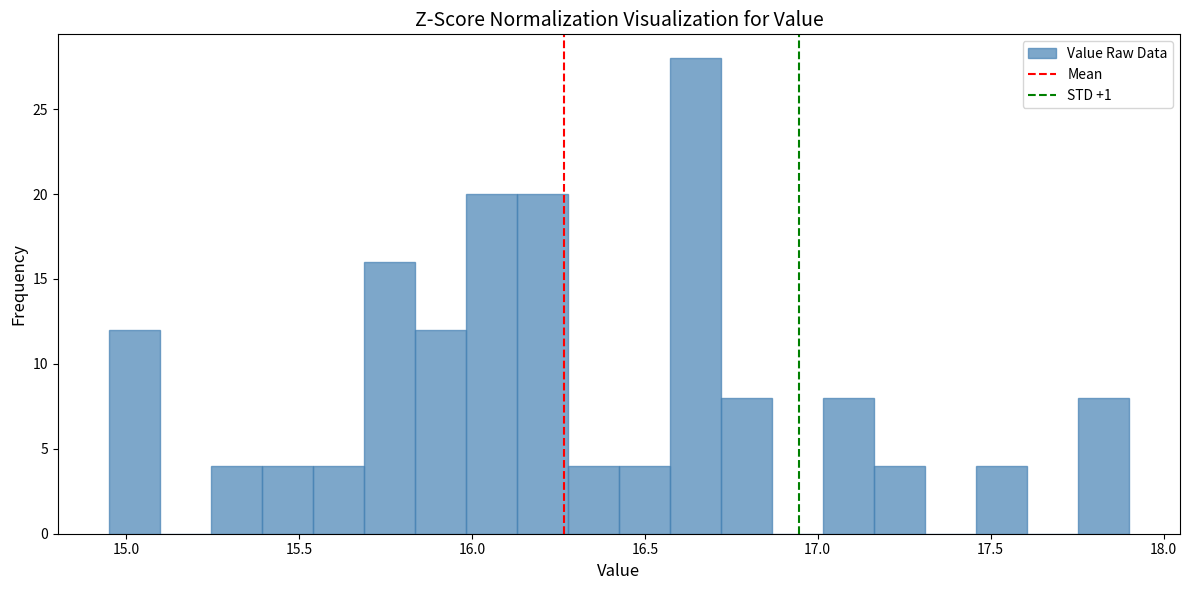

Around what value on the x-axis is the tallest bar? Give the approximate position of its centre, as read against the axis.

16.65